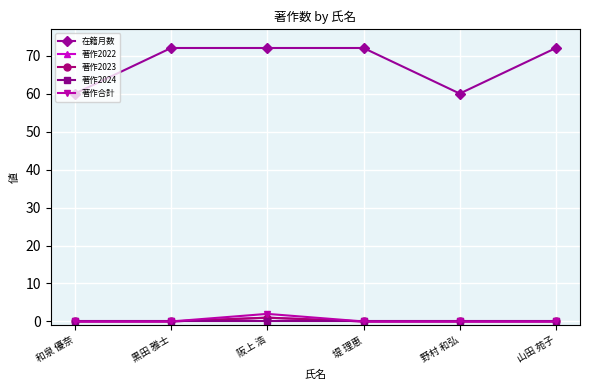

At which label is 著作合計 closest to 1?

和泉 優奈